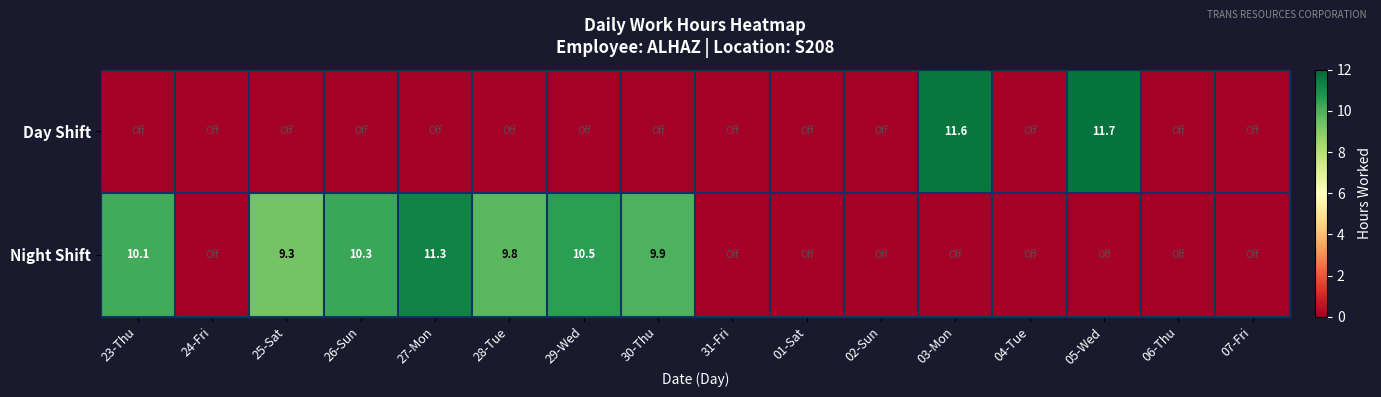

The Night Shift series shows 9.8 at 28-Tue. True or false?

True